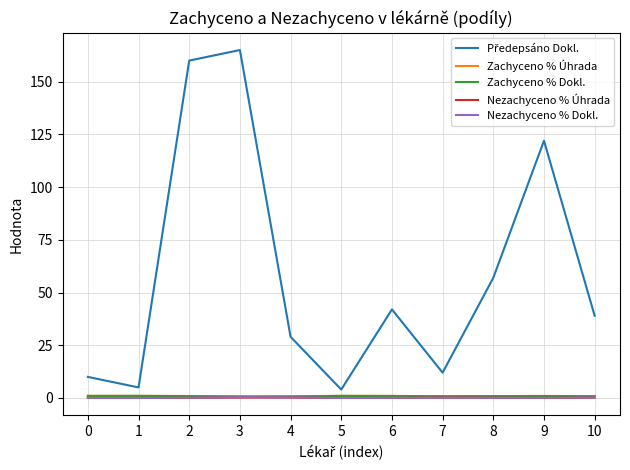

Does the chart have visible grid lines?

Yes